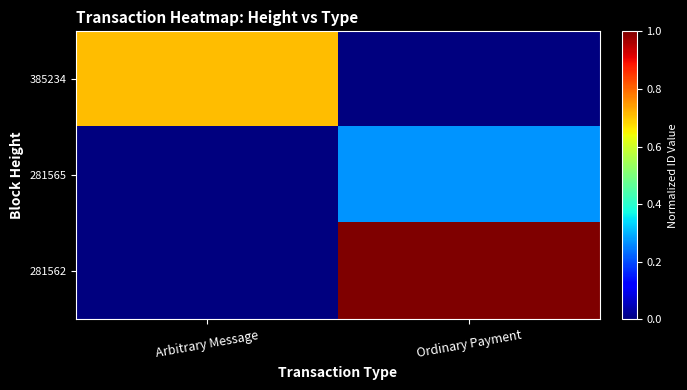

Rank the series by their maximum value, from highest to lowest.

281562, 385234, 281565